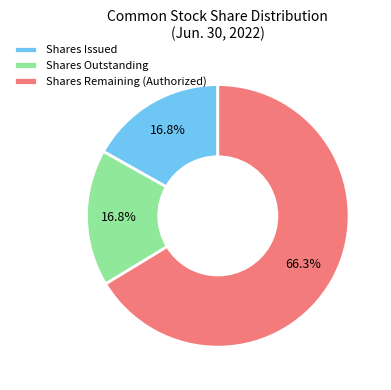

How many slices are in this pie chart?

3